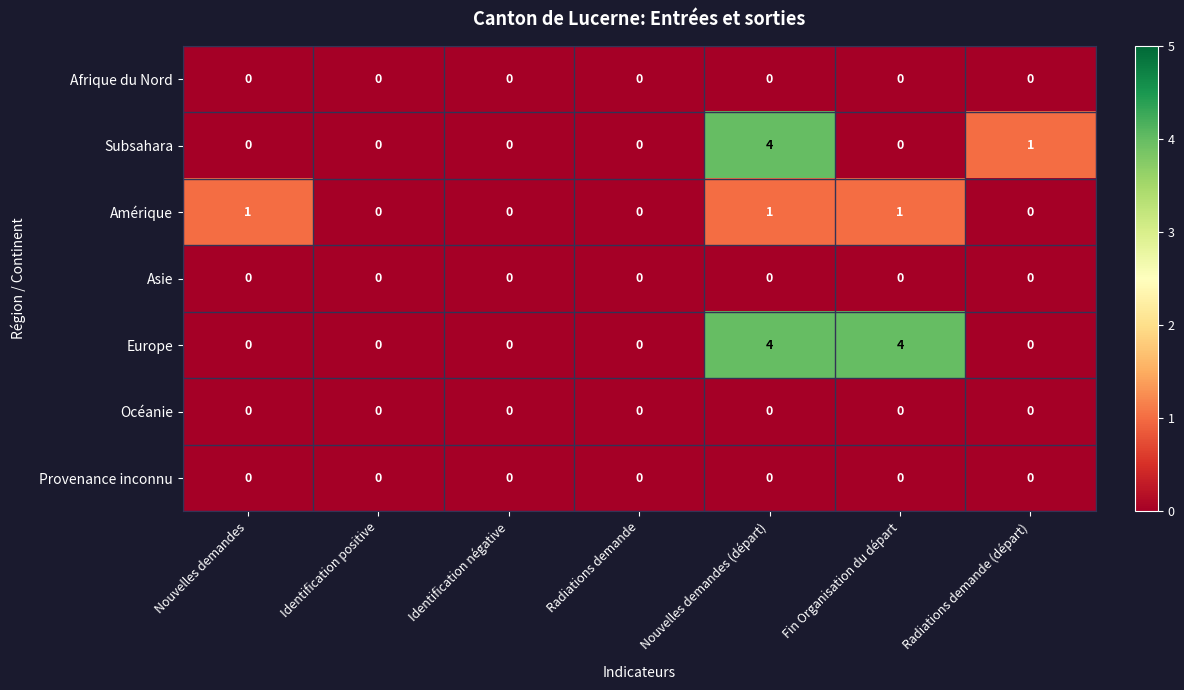

At which category is the sum across all series the highest?

Nouvelles demandes (départ)